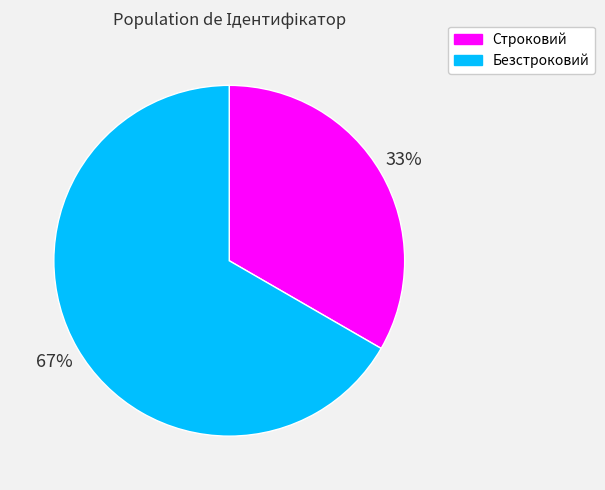

Is the sum of Безстроковий and Строковий greater than half?

Yes